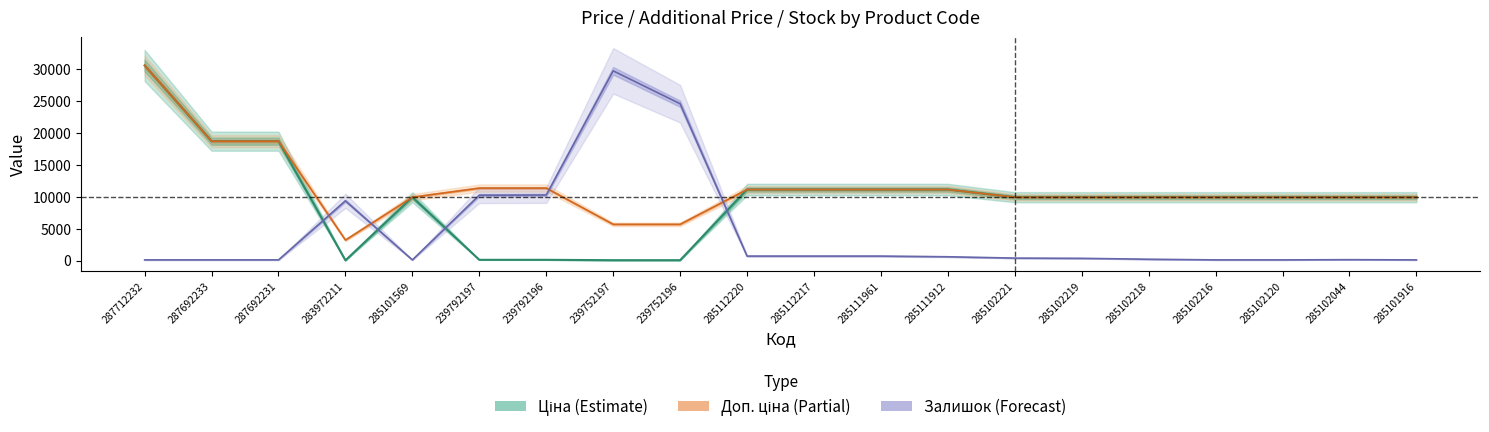

The Доп. ціна series shows 11113.6 at 285112217. True or false?

True